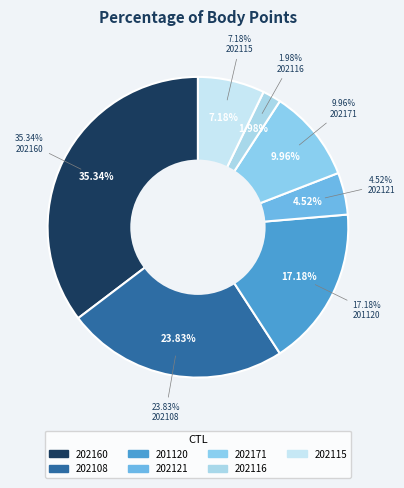

How many slices are in this pie chart?

7